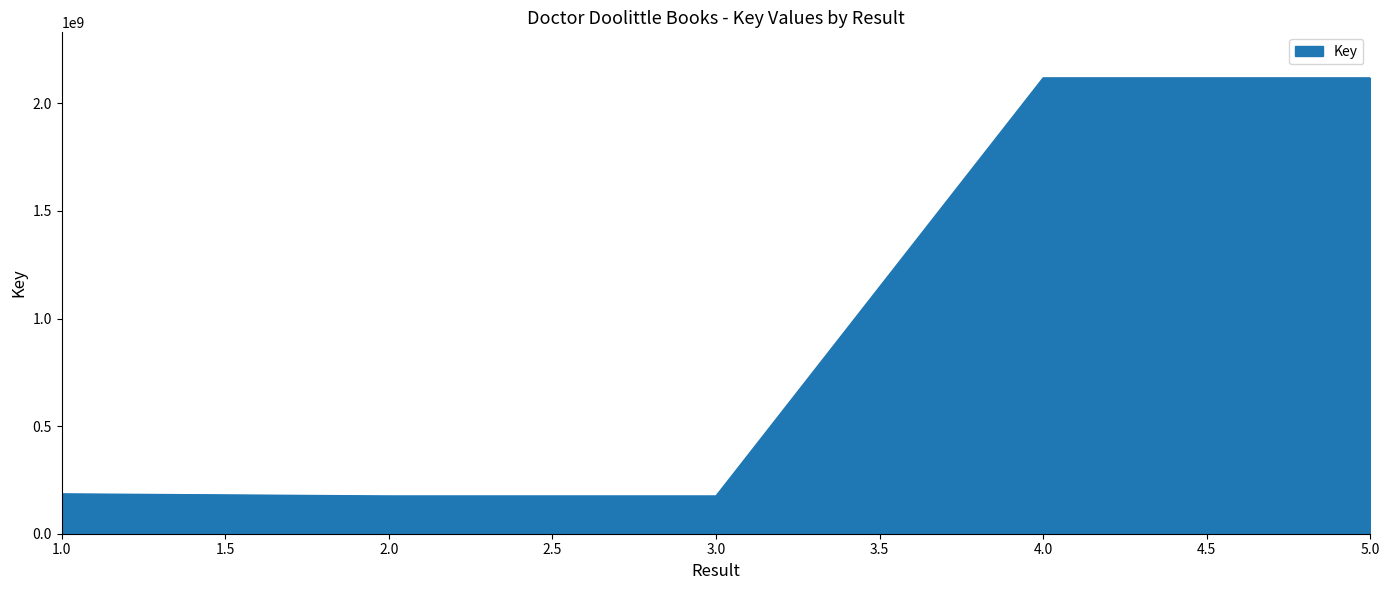

True or false: there are more than 2 points higher than both neighbors.

False